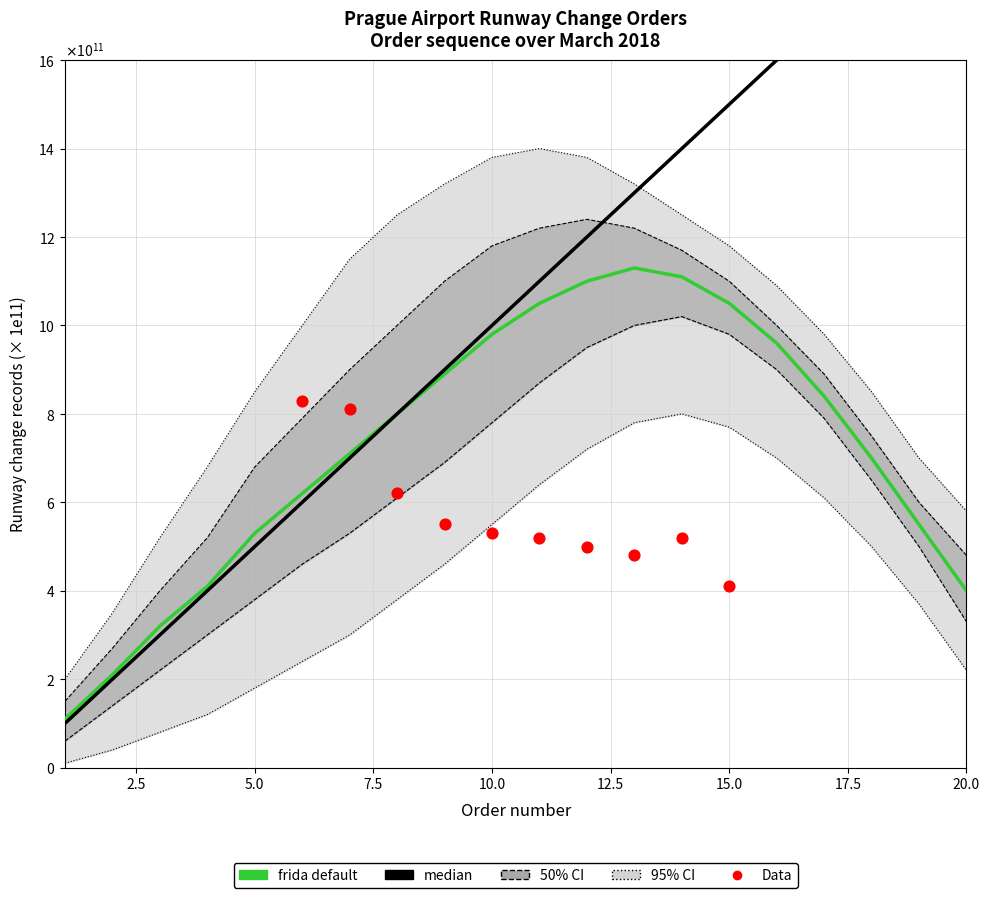

At how many categories does at least one series exceed 380538569257?

18